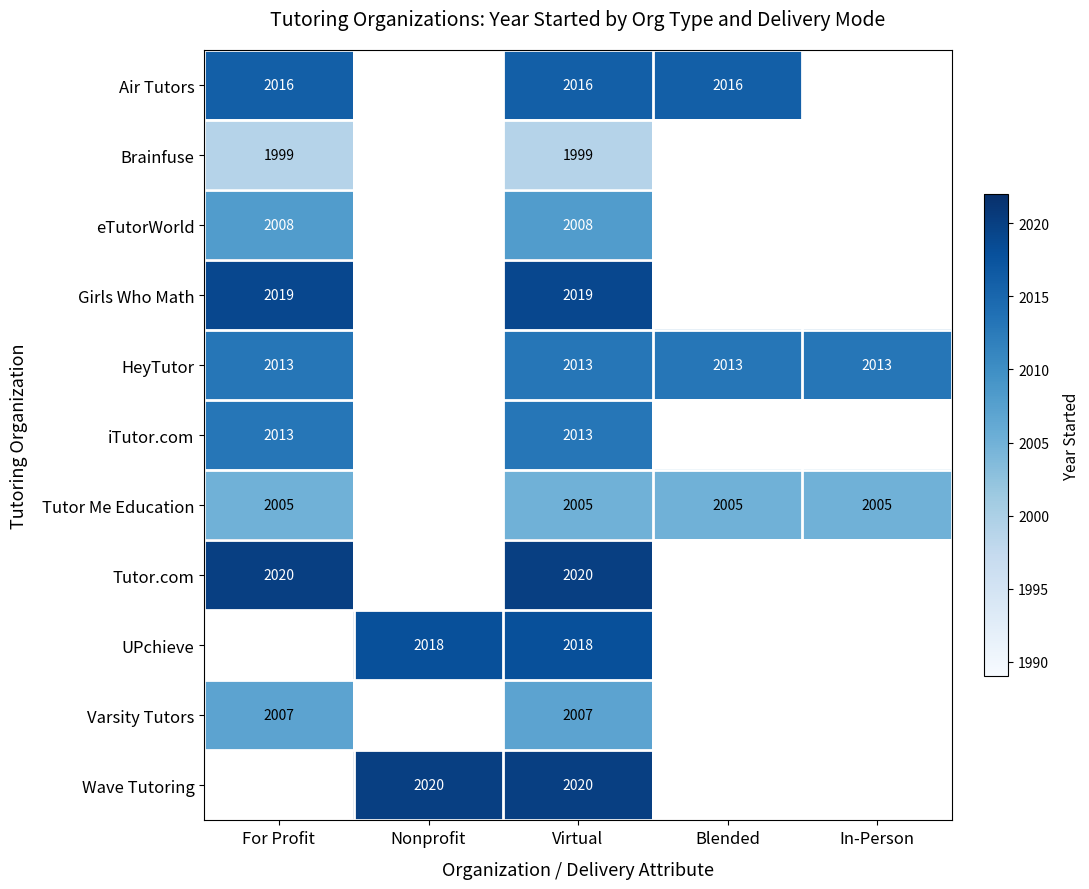

Is the value of Varsity Tutors at For Profit greater than the value of Air Tutors at For Profit?

No